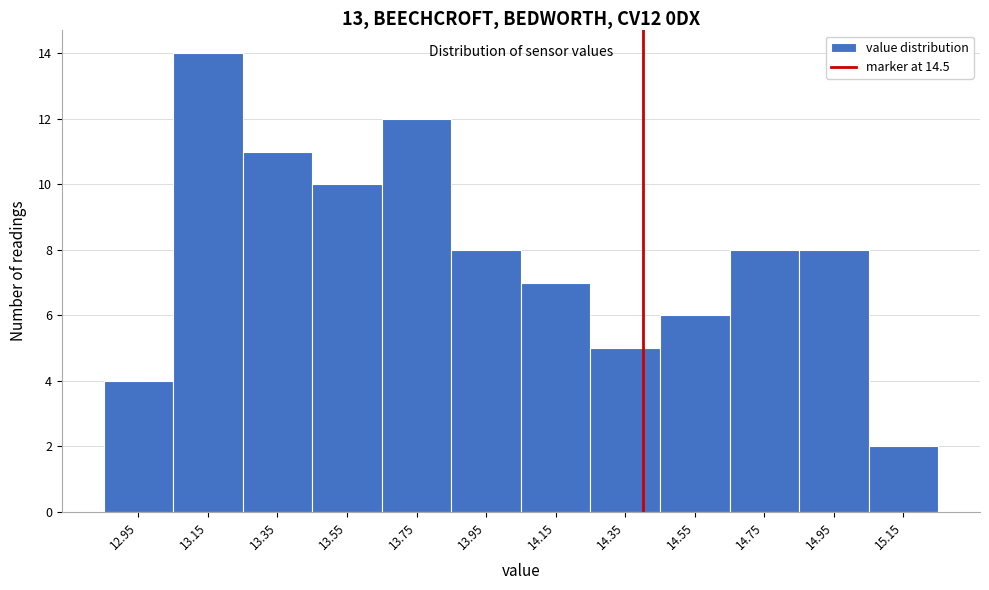

Reading left to right, transcribe all the data shown in this chart.

4	14	11	10	12	8	7	5	6	8	8	2